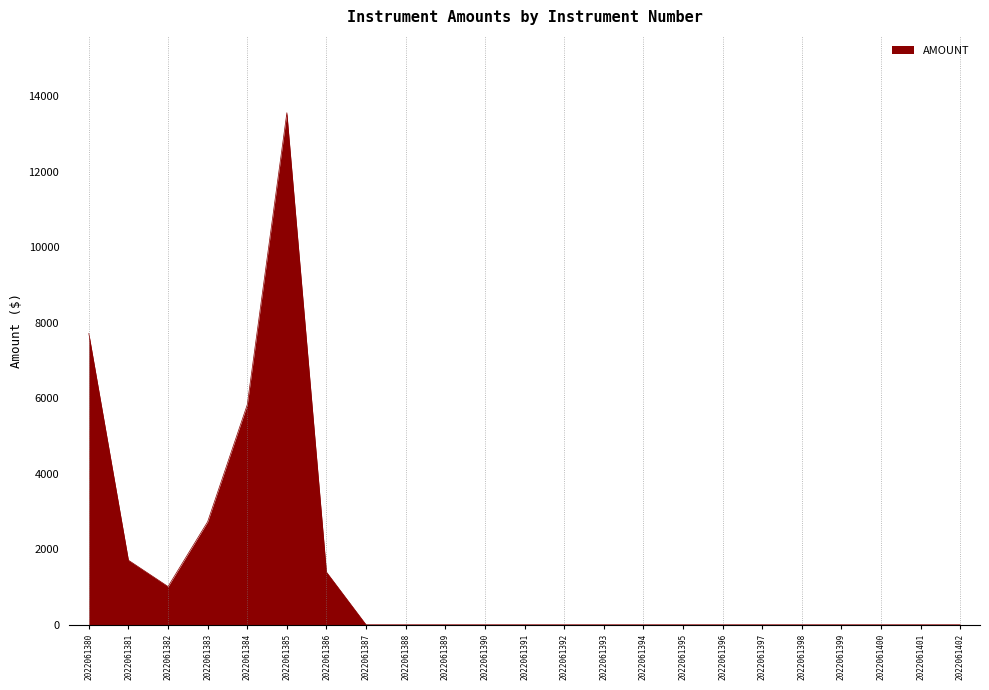

At which category does the chart reach its peak across all series?

2022061385